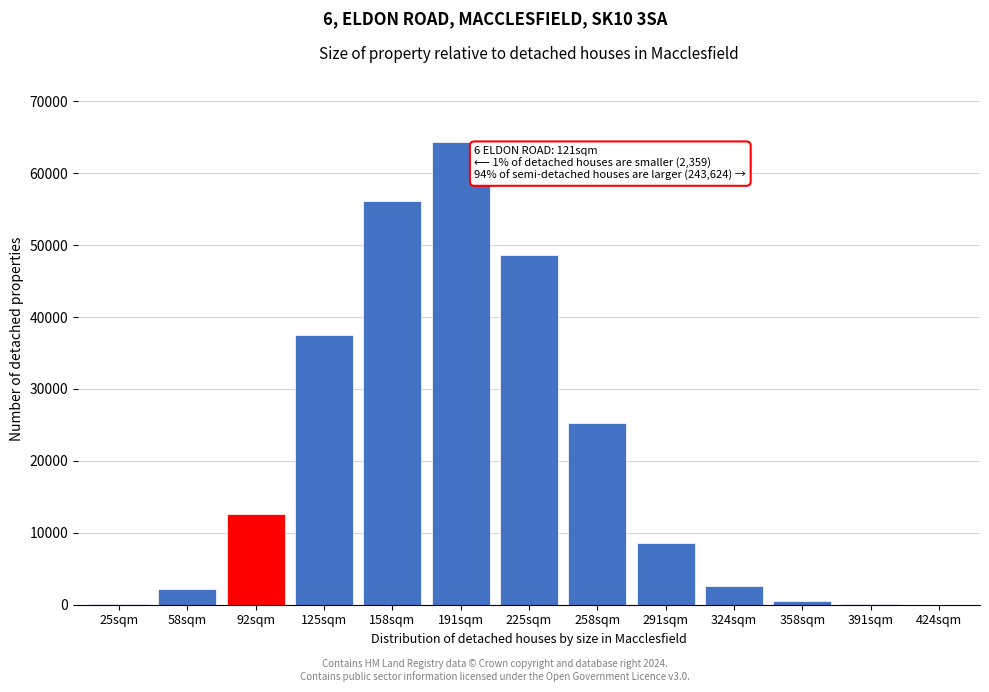

Which has a higher value, 92sqm or 58sqm?

92sqm